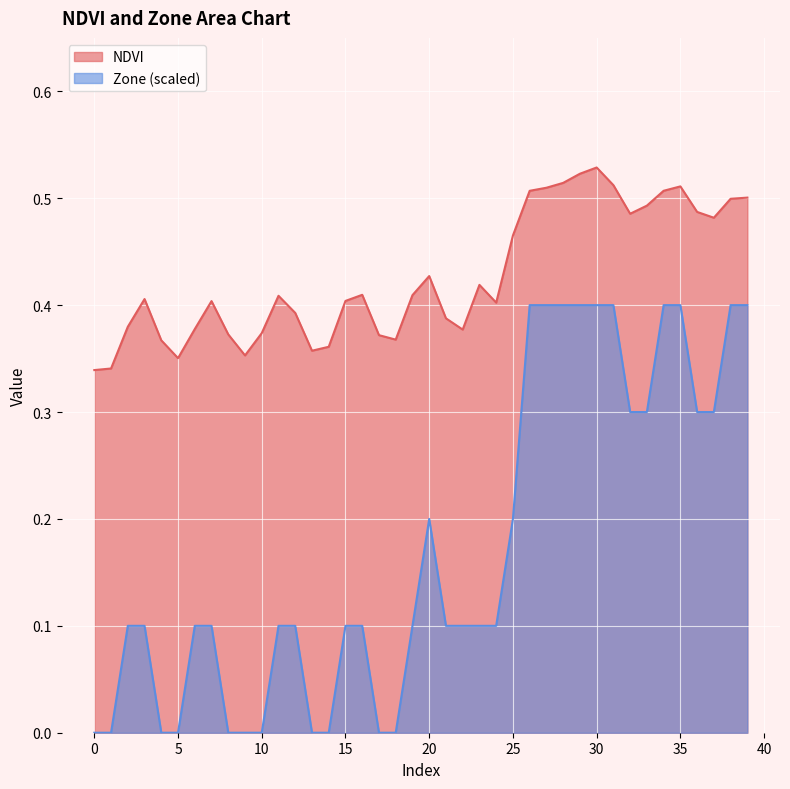

True or false: NDVI has more than 0 points higher than both neighbors.

True